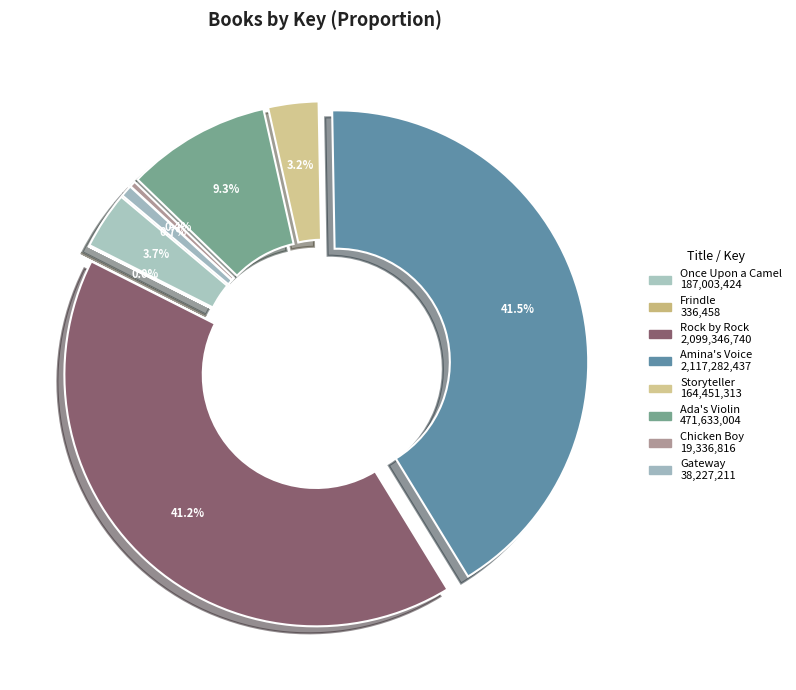

Is Storyteller the majority of the pie?

No